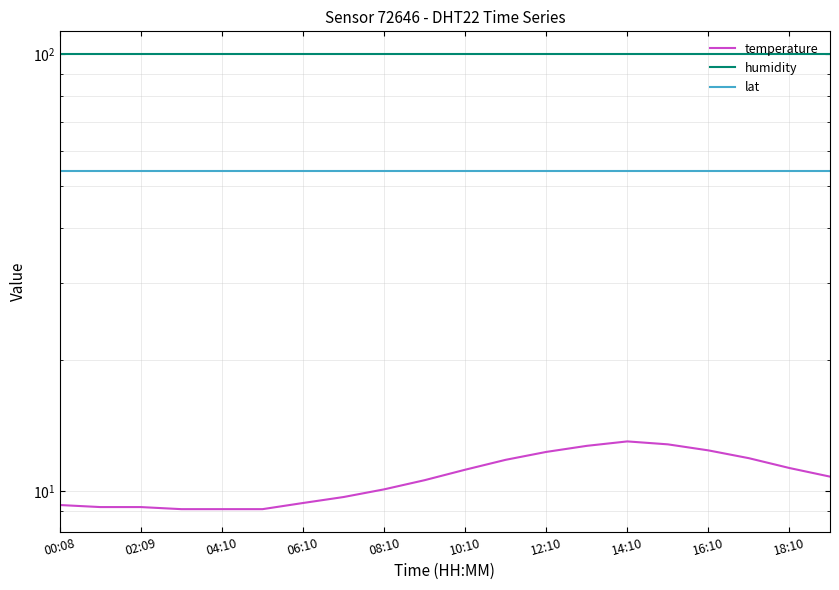

What is the sum of all temperature values?

215.0